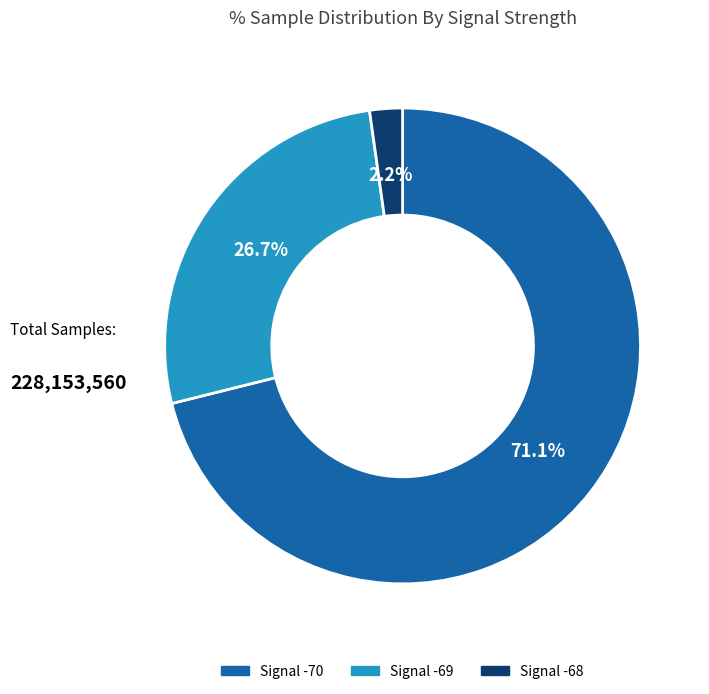

What is the smallest slice in the pie chart?

Signal -68